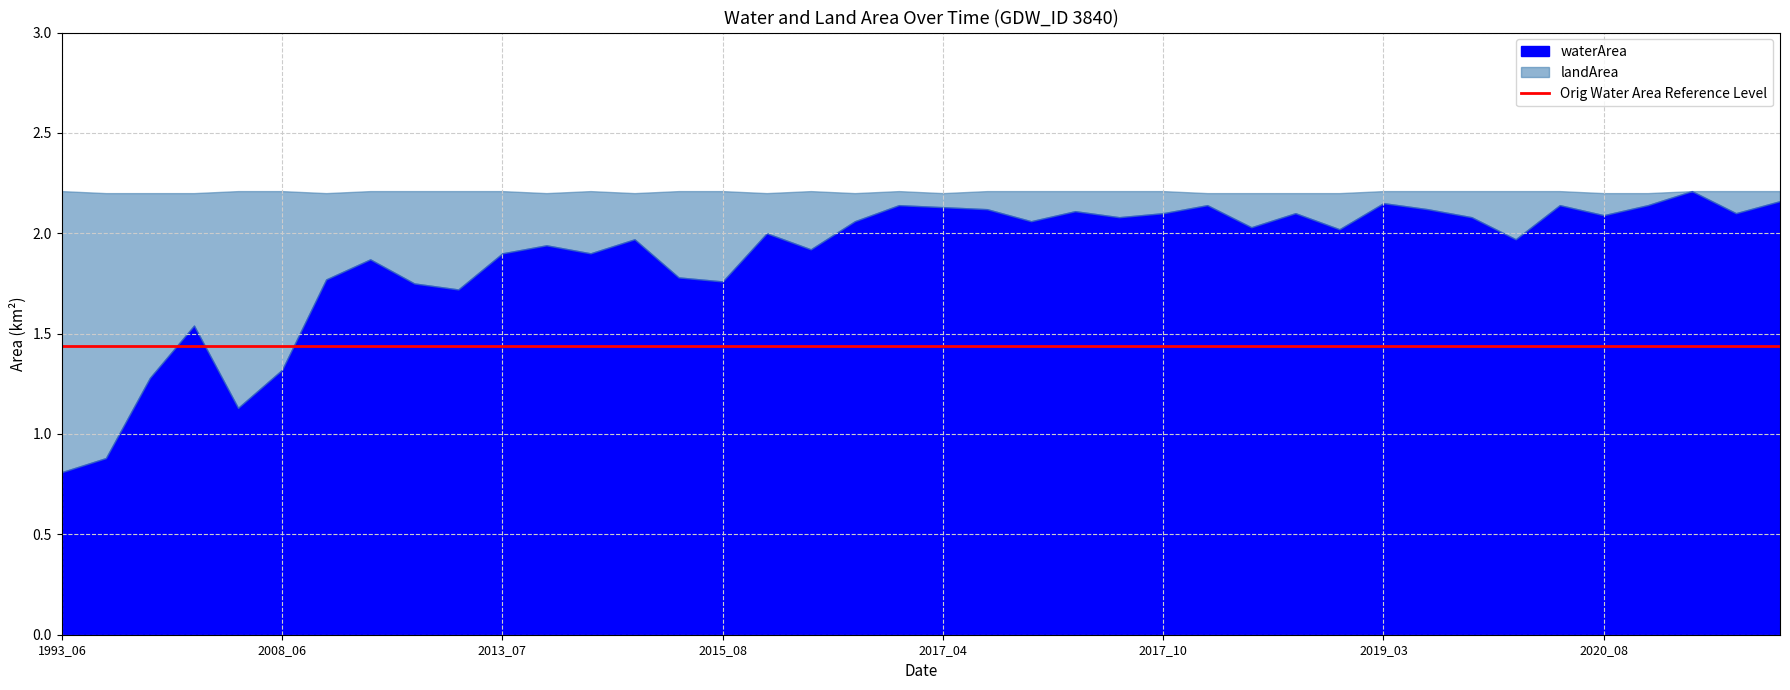

What is the lowest value of the waterArea series?

0.8